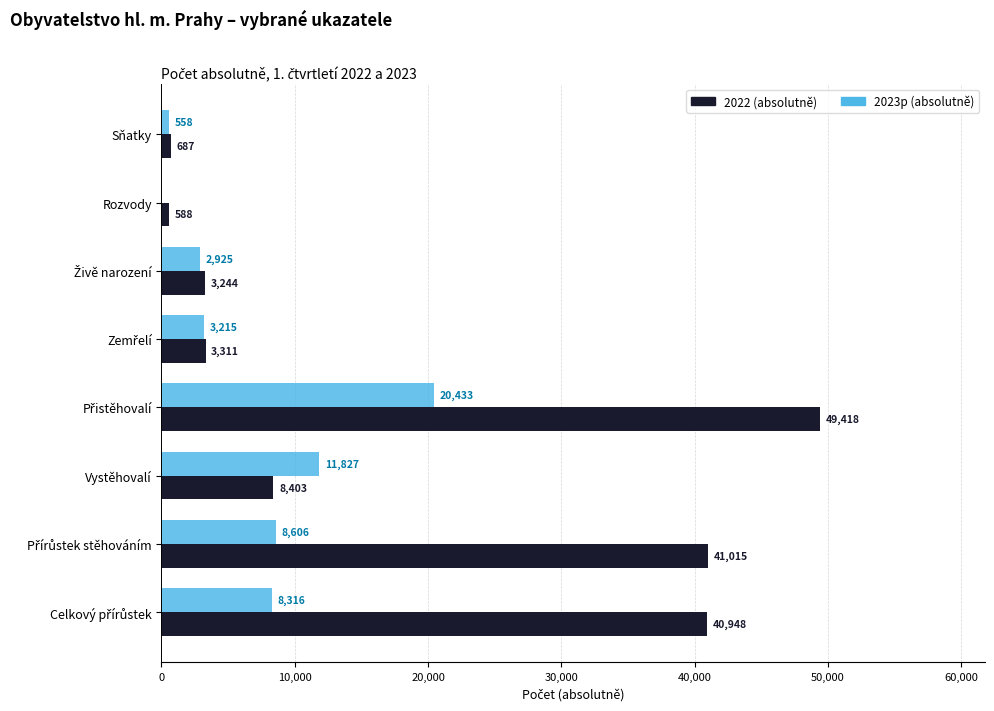

Which series has the largest total across all categories?

2022 (absolutně)